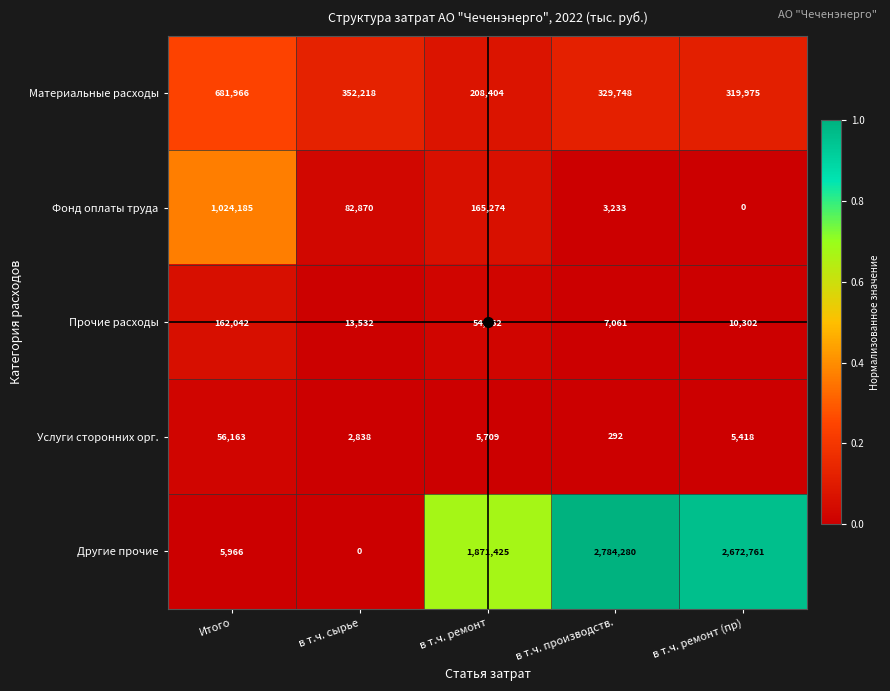

At which category is the sum across all series the highest?

в т.ч. производств.